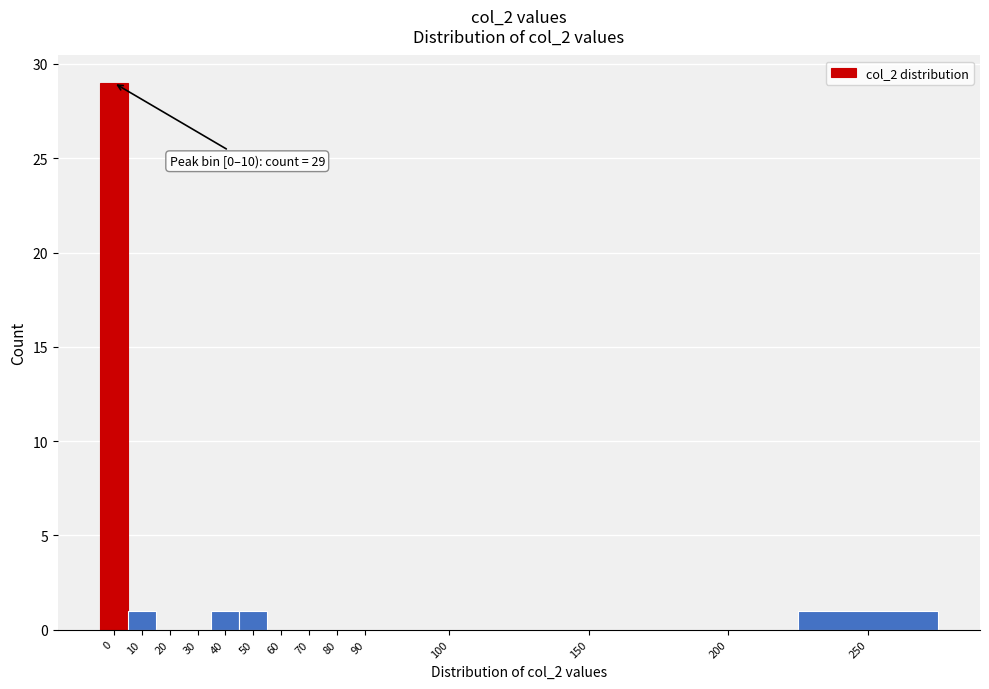

Reading left to right, transcribe all the data shown in this chart.

0=29	10=1	20=0	30=0	40=1	50=1	60=0	70=0	80=0	90=0	100=0	150=0	200=0	250=1